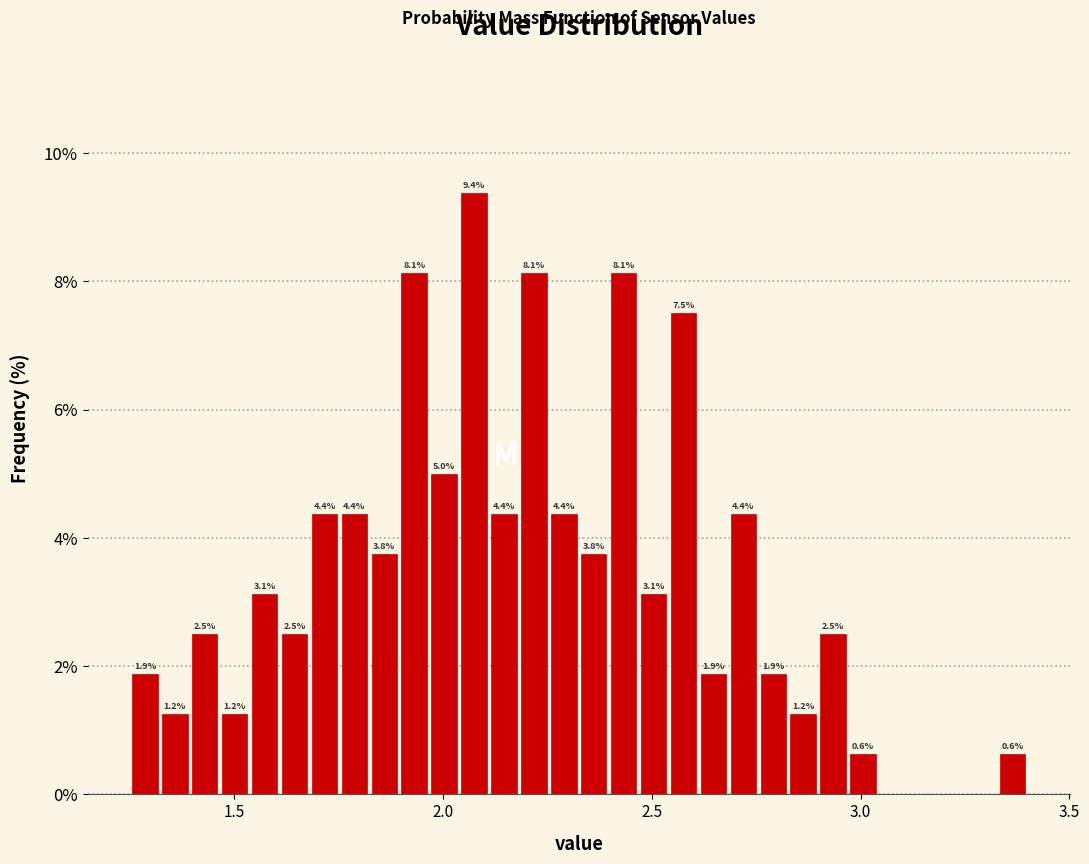

Read against the x-axis, roughly where is the centre of the tallest bar?

2.05